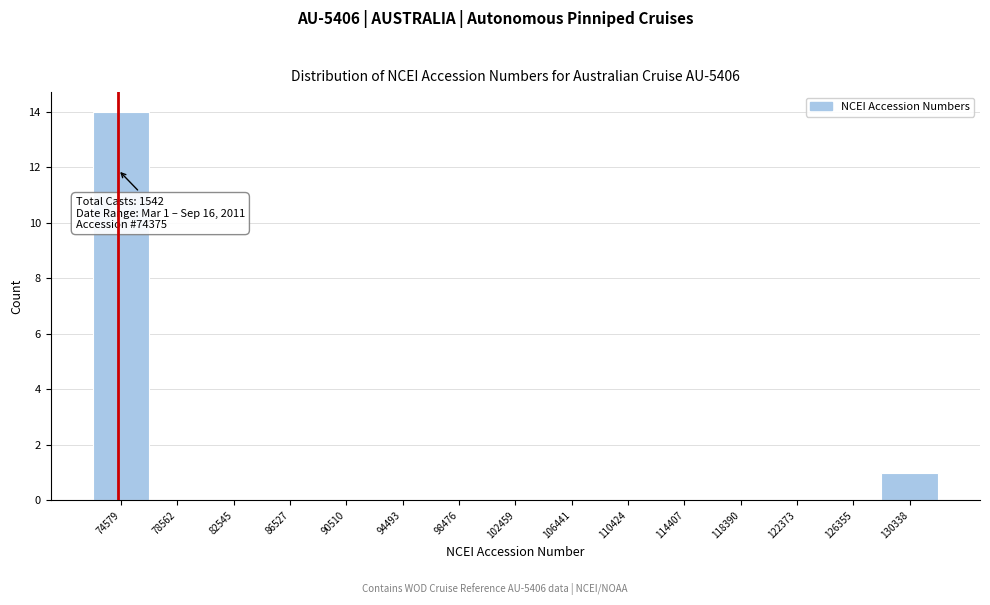

Over which range of the x-axis is the bar tallest?

72500 to 76500